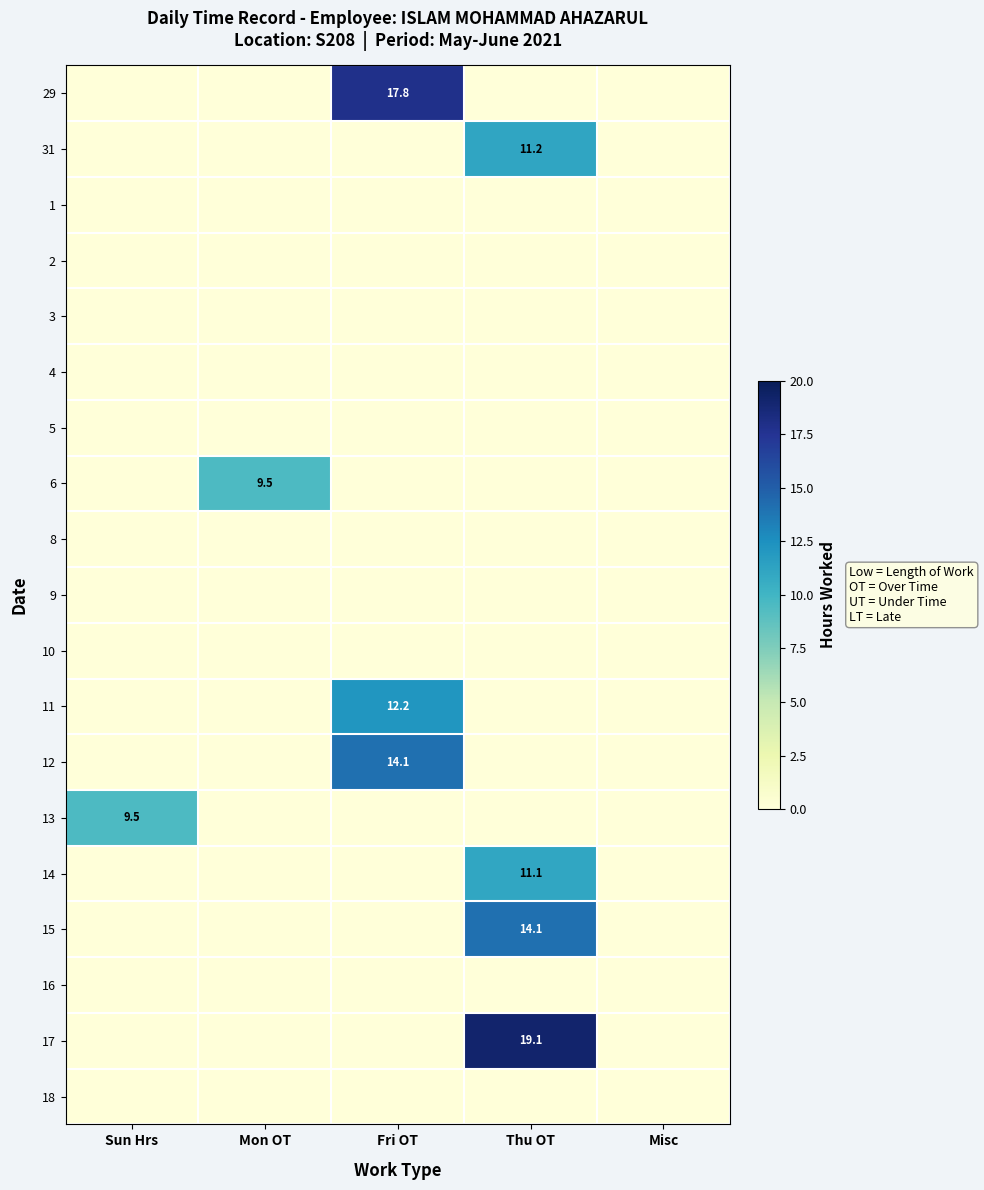

Is it true that 14 equals 2.8 at Thu OT?

False